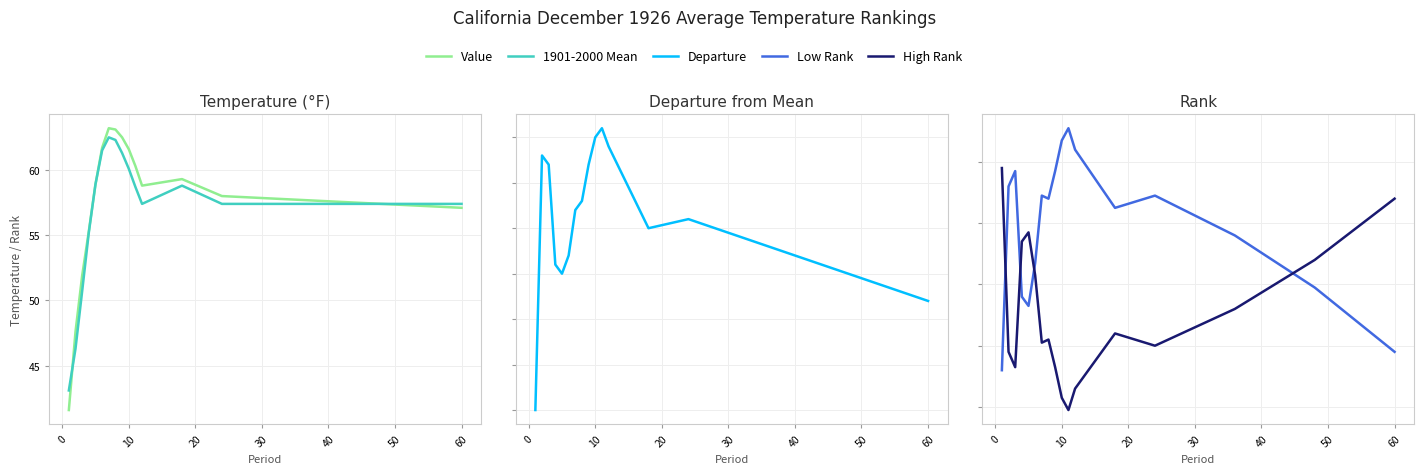

True or false: Departure has more than 0 interior local peaks.

True